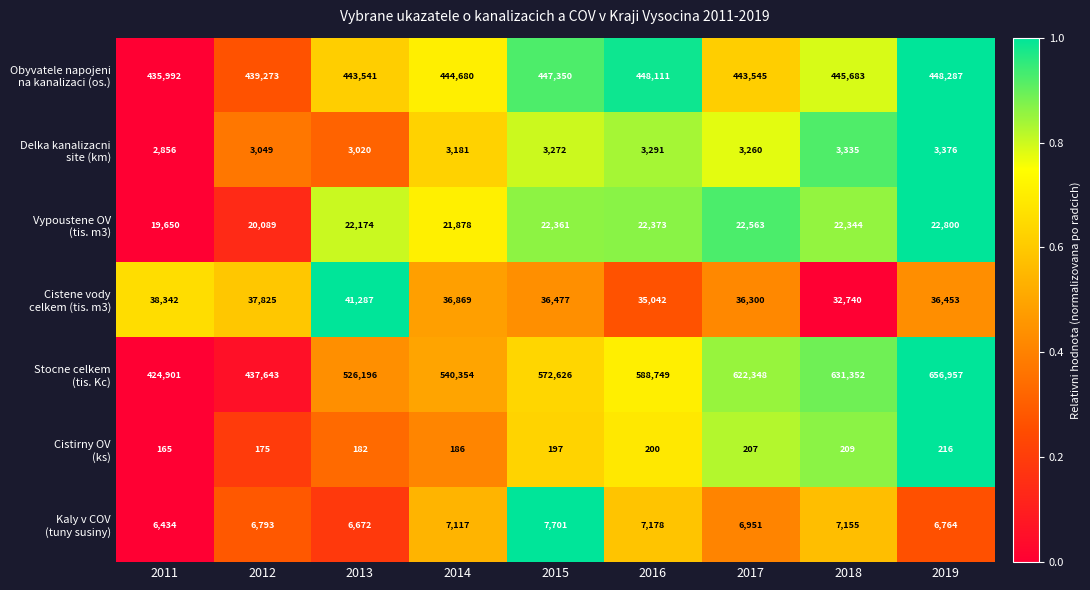

What is the greatest value displayed?

656957